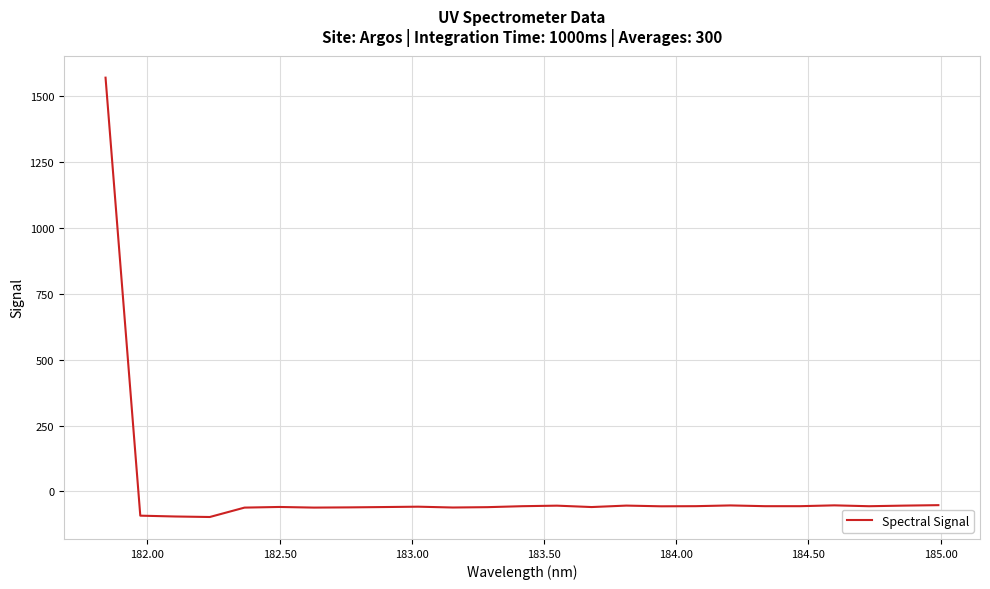

How many lines are shown in the chart?

1